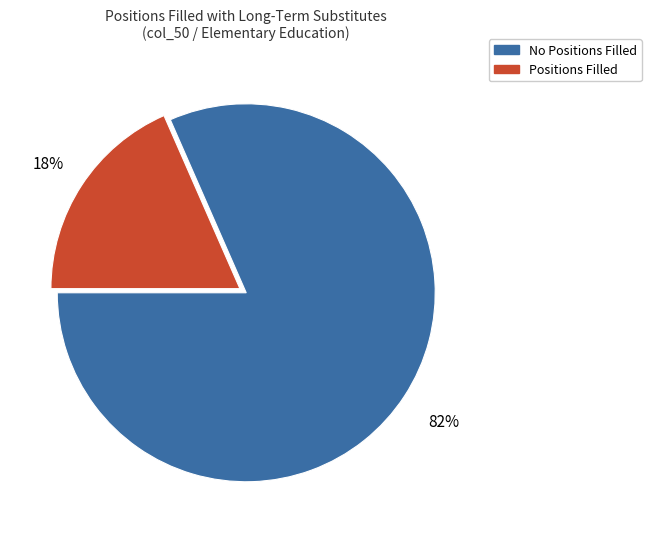

Is there any slice that represents more than half of the pie?

Yes